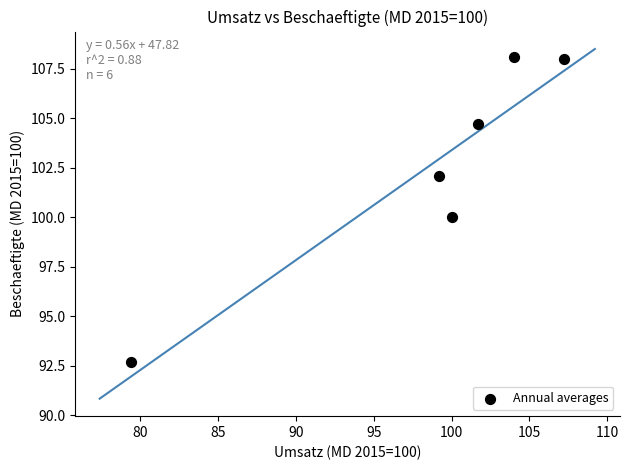

What is the average Y value?

102.6